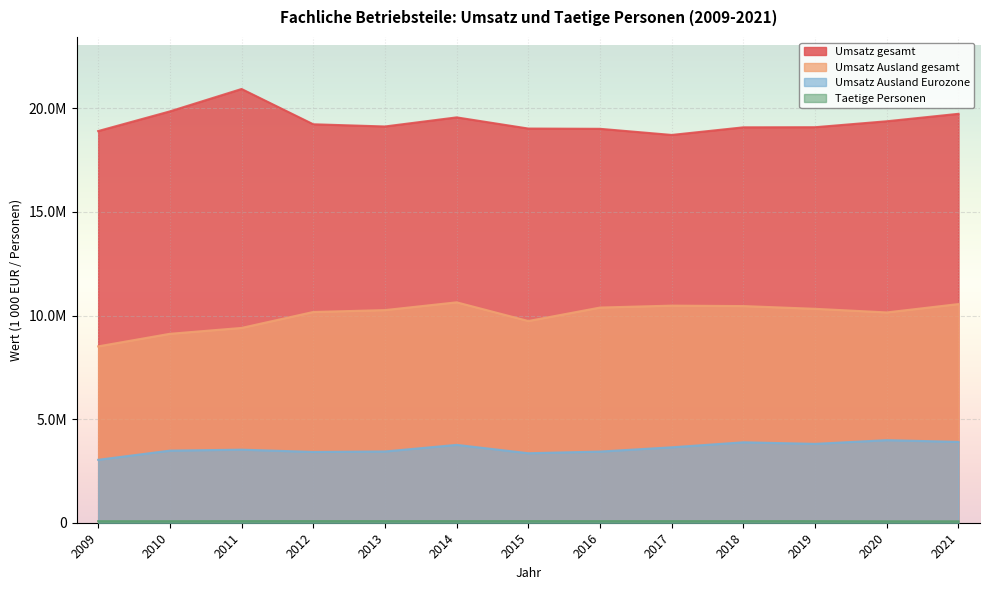

Which series has the largest total across all categories?

Umsatz gesamt